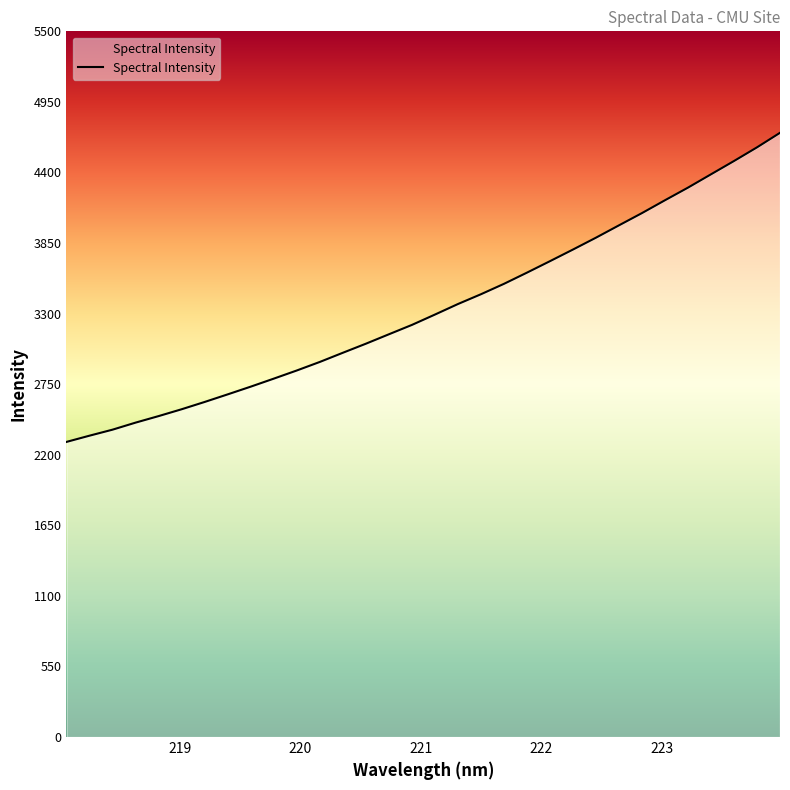

What is the minimum value shown in the chart?

2300.2